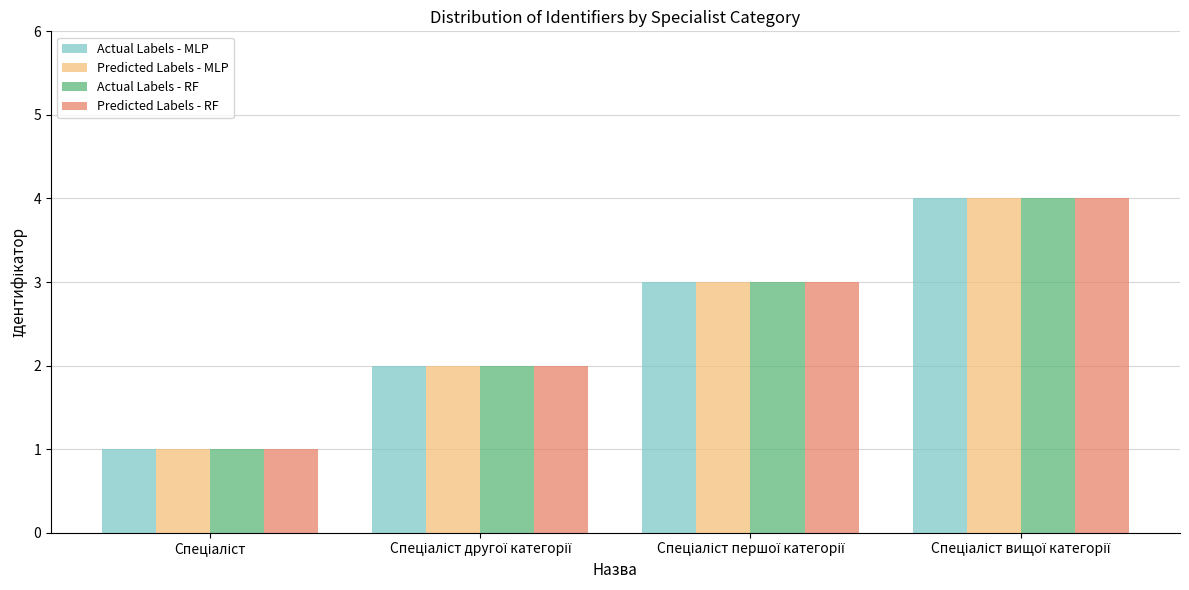

What are all the series names shown in the legend?

Actual Labels - MLP, Predicted Labels - MLP, Actual Labels - RF, Predicted Labels - RF